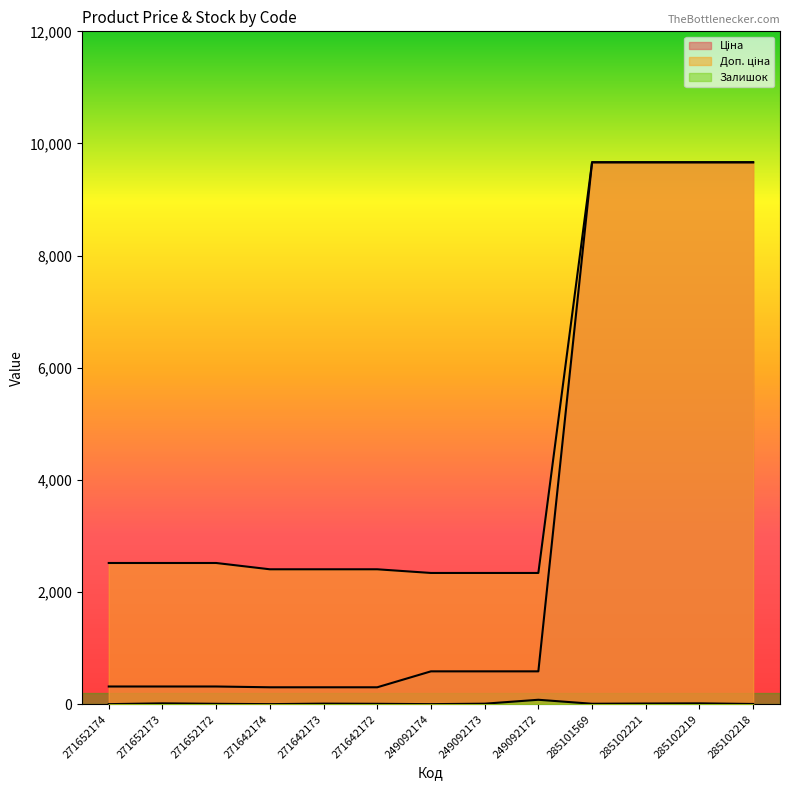

The value of Залишок at 271652174 is 0.0. True or false?

True